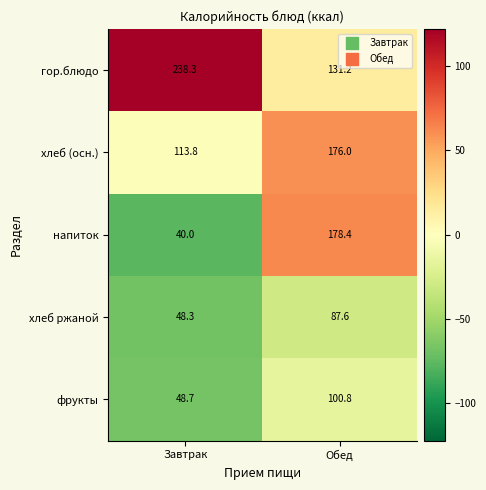

What value does the напиток series have at Обед?

178.4